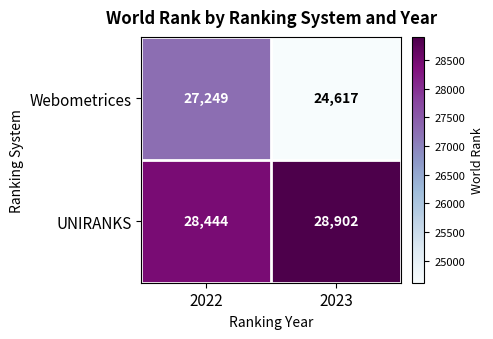

At which label does UNIRANKS reach its peak?

2023